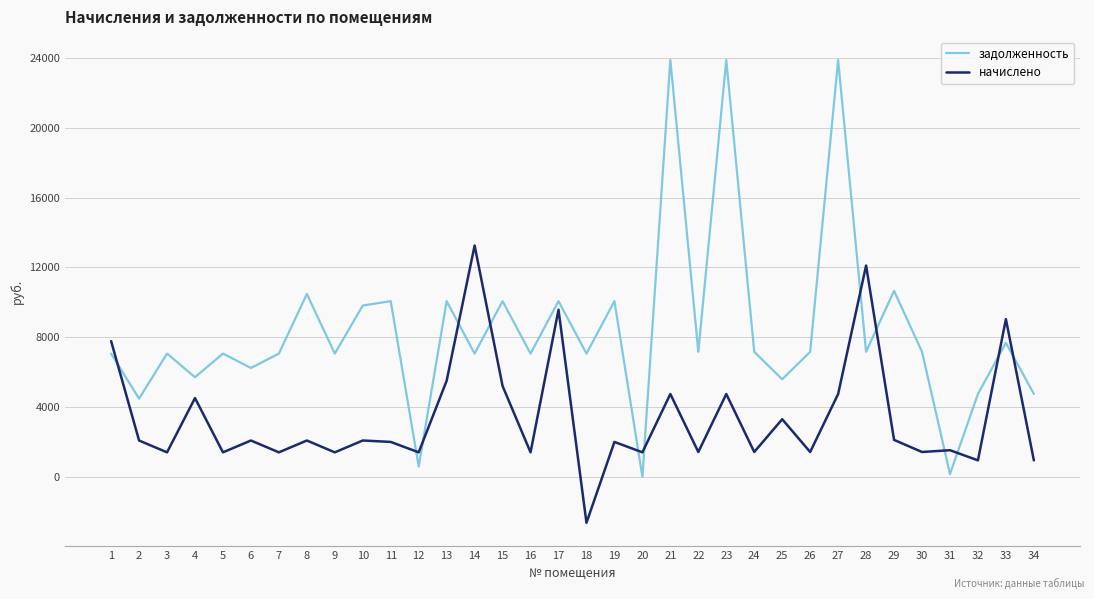

The value of начислено at 15 is 1385.9. True or false?

False